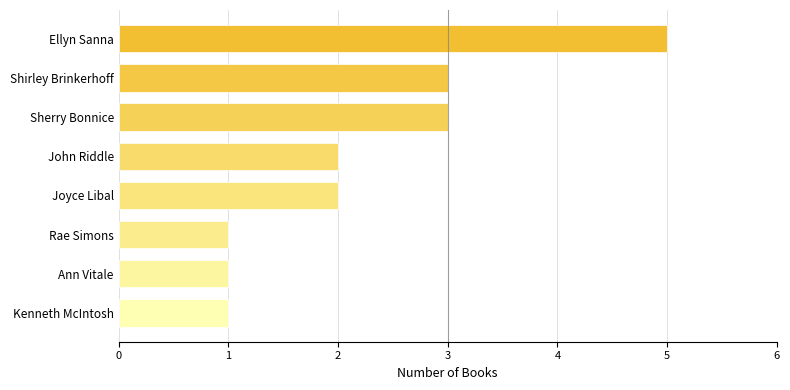

What is the difference between the second highest and second lowest values?

2